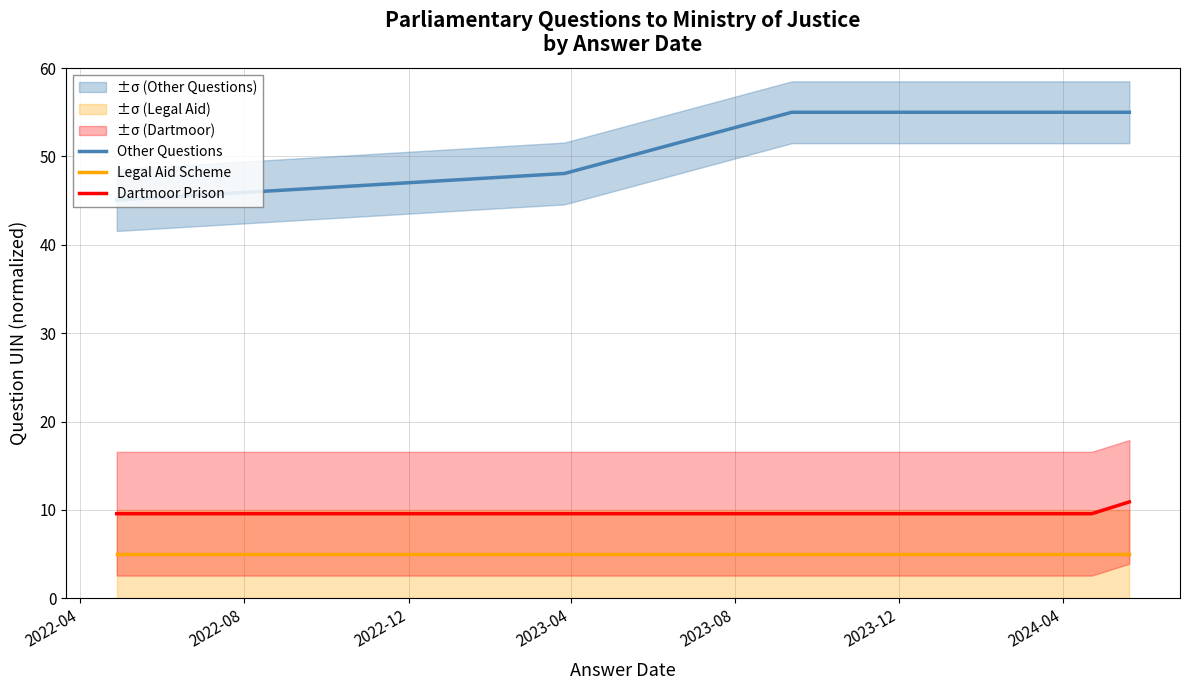

True or false: Dartmoor Prison and Legal Aid Scheme cross at least once.

False